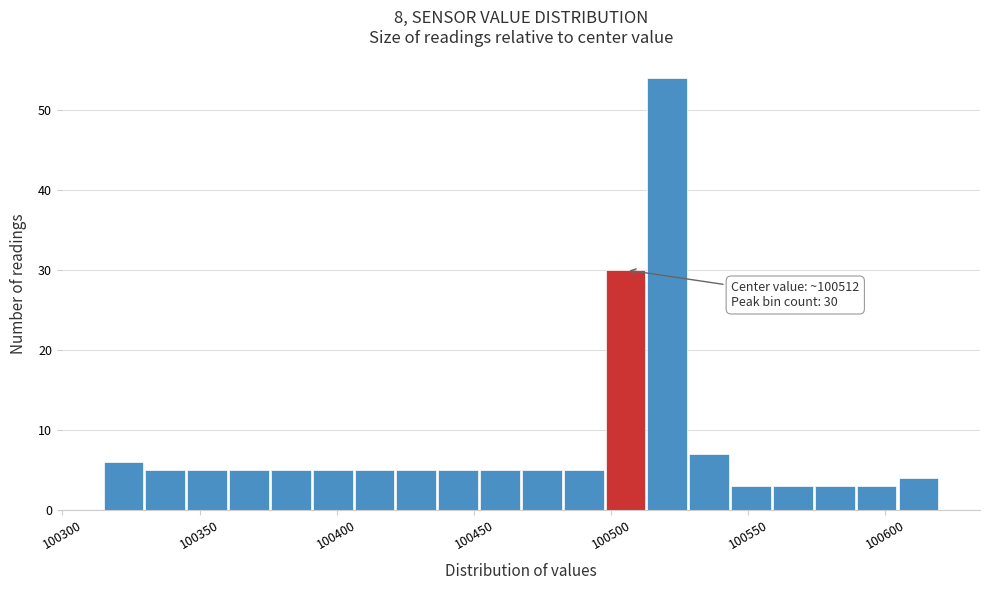

Around what value on the x-axis is the tallest bar? Give the approximate position of its centre, as read against the axis.

100520